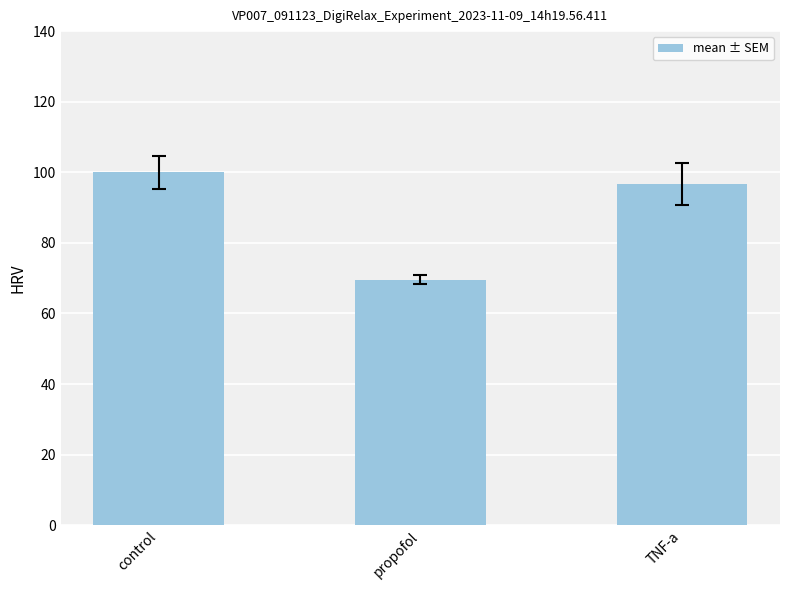

List the labels in order of value, smallest first.

propofol, TNF-a, control